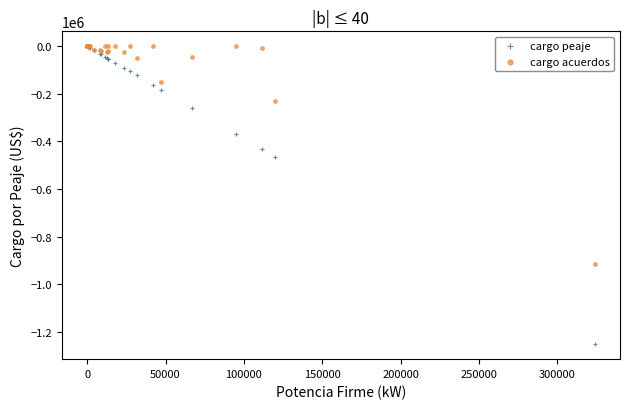

Which series has the largest Y range (max minus min)?

cargo peaje